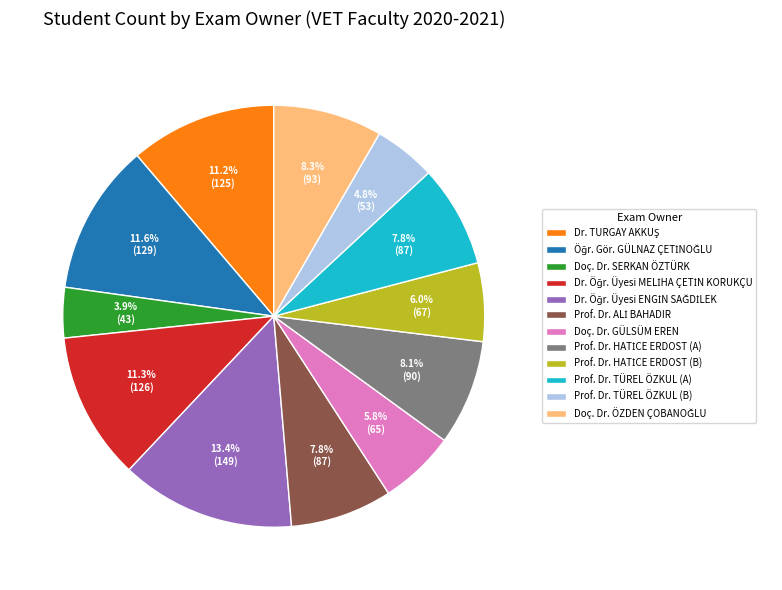

What is the smallest slice in the pie chart?

Doç. Dr. SERKAN ÖZTÜRK